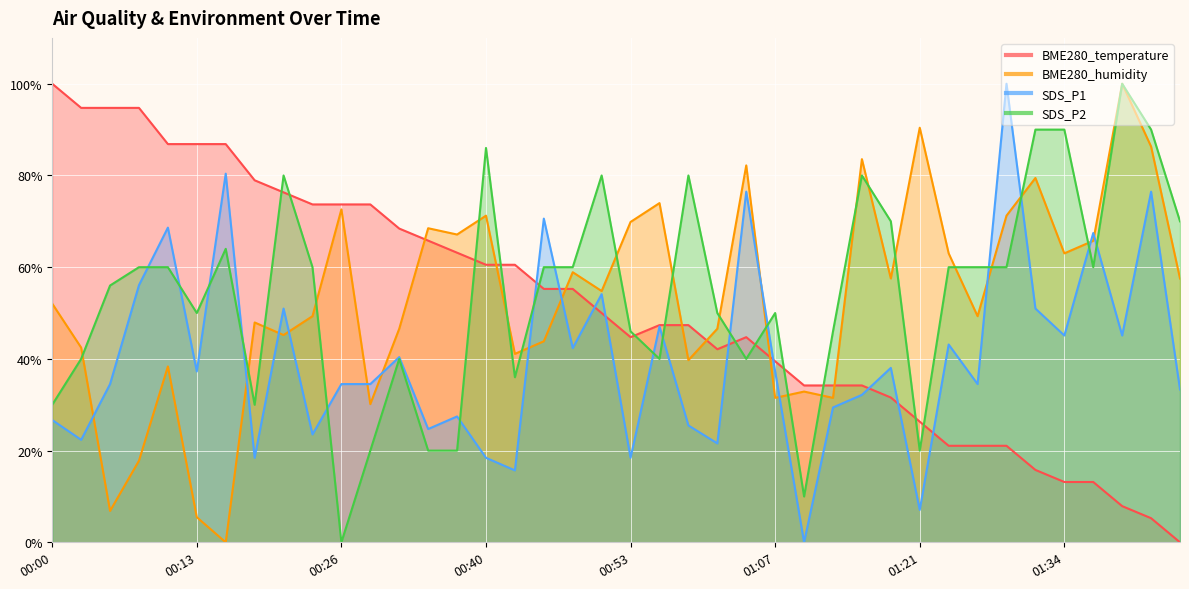

Is the value of SDS_P1 at 00:43 greater than the value of BME280_humidity at 01:13?

No